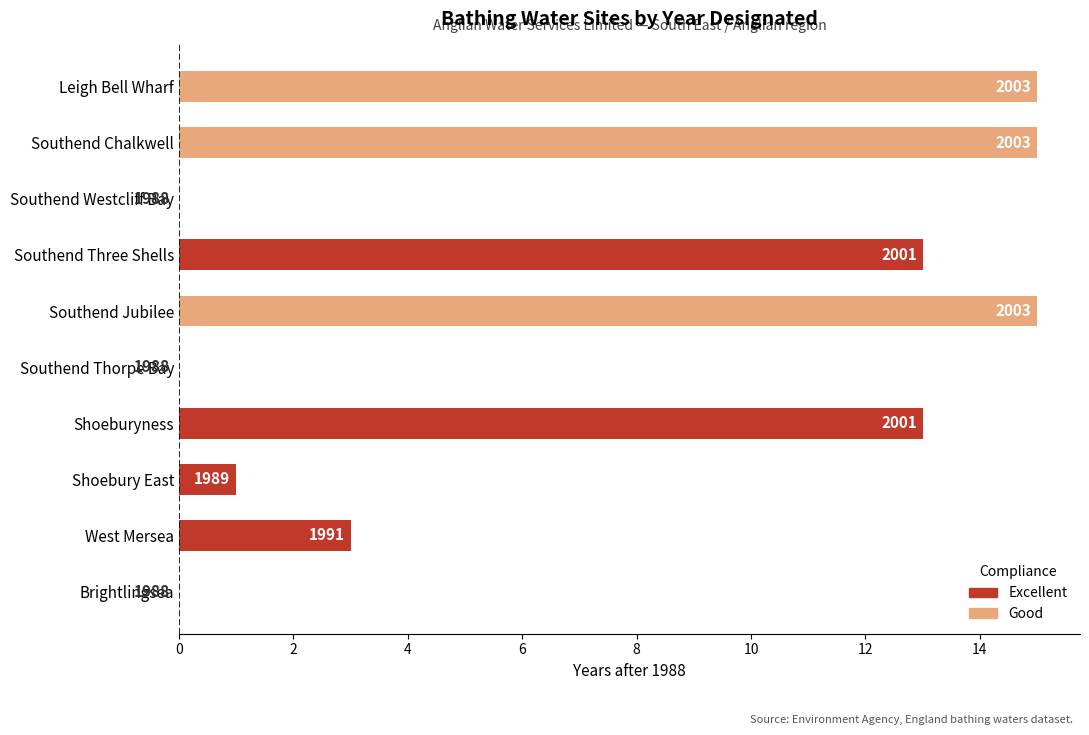

Are the bars horizontal?

Yes